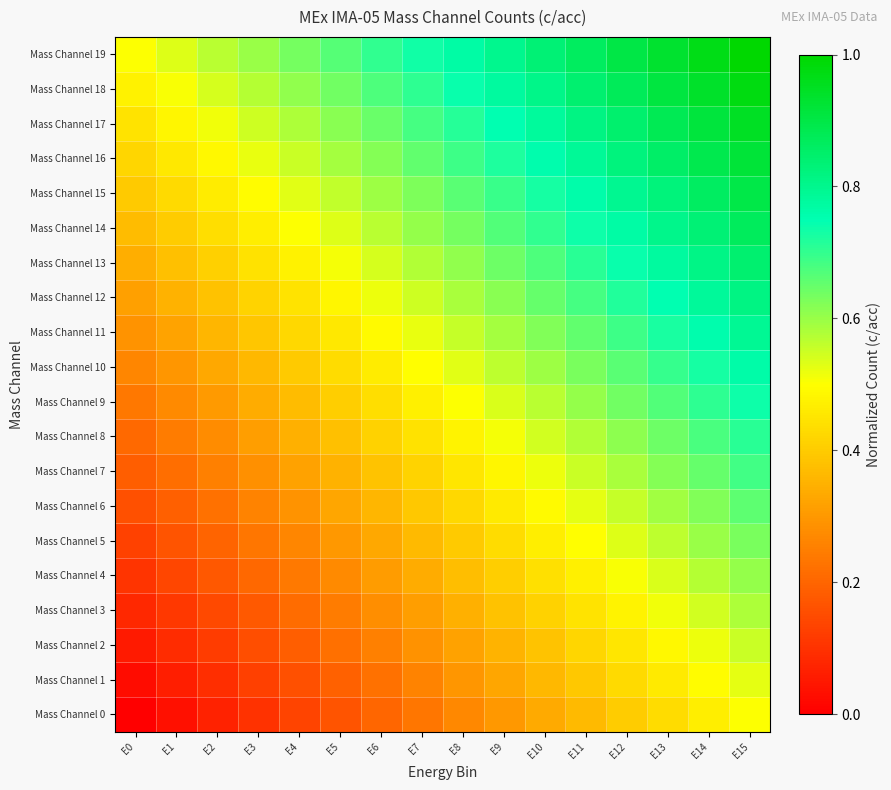

Which label corresponds to the smallest value in the chart?

E0